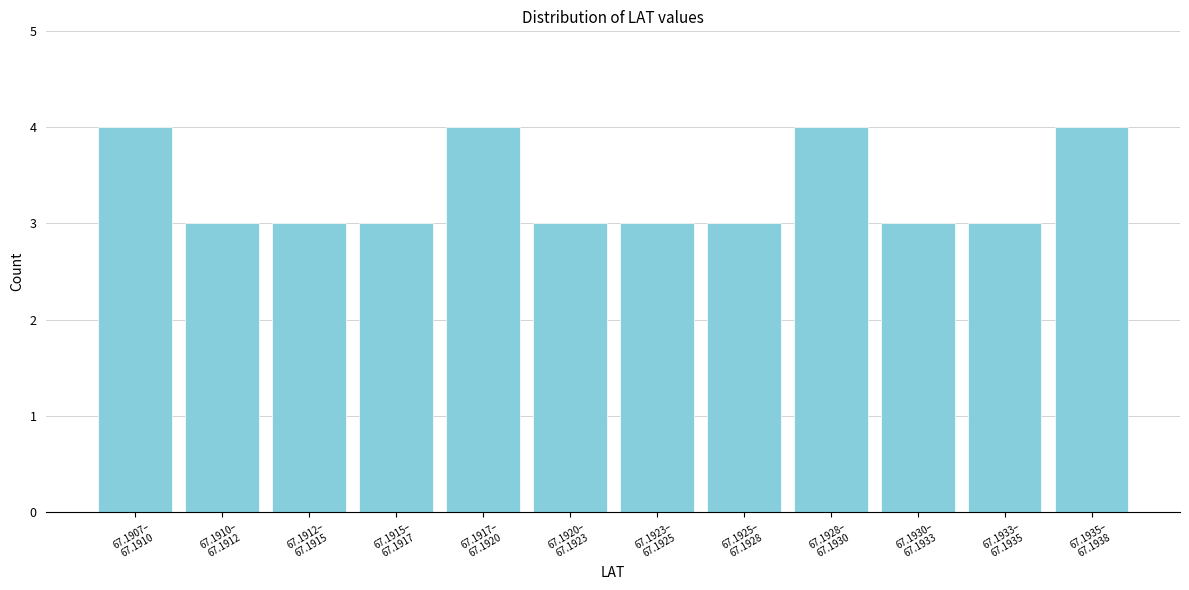

Reading left to right, list all the values displayed in this chart.

4	3	3	3	4	3	3	3	4	3	3	4